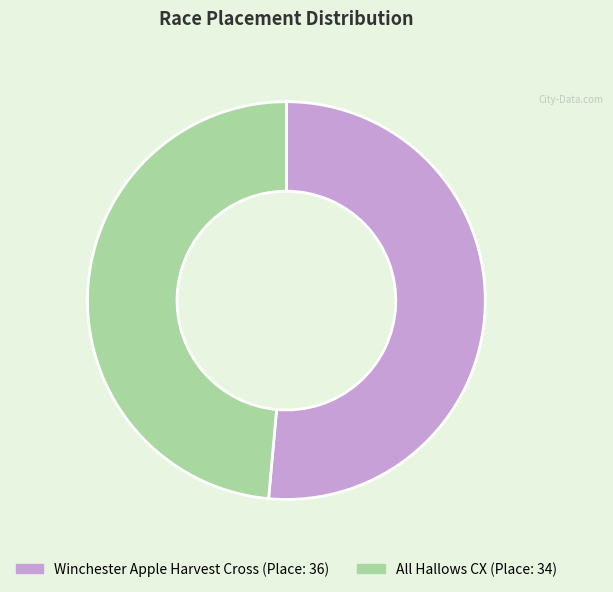

Rank the categories by value from highest to lowest.

Winchester Apple Harvest Cross, All Hallows CX